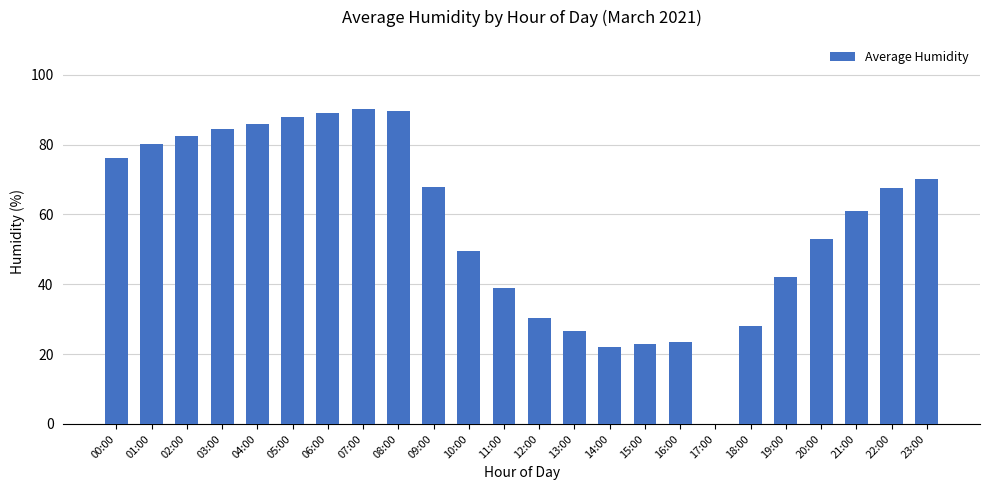

The chart shows a value of 38.9 at 13:00. True or false?

False